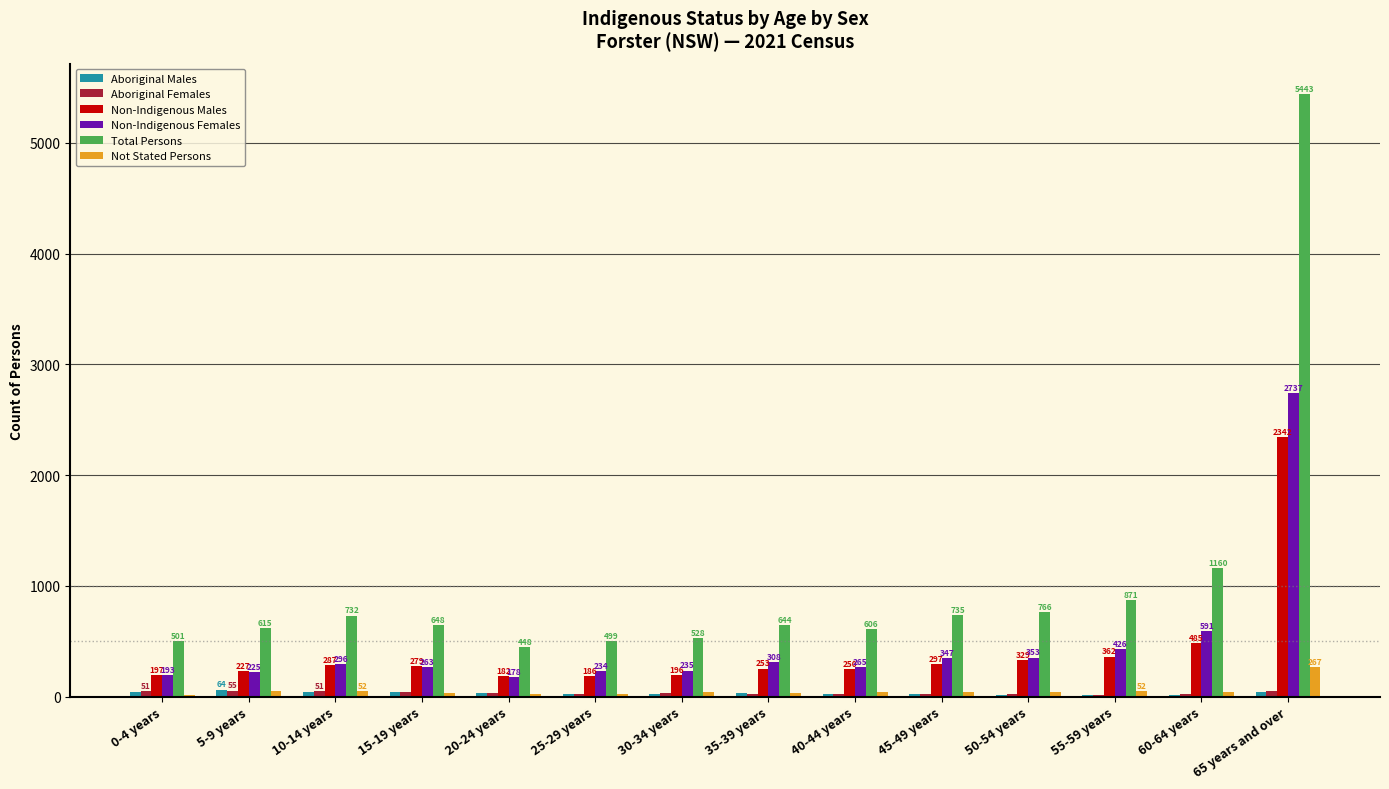

Between 15-19 years and 25-29 years, which series saw the biggest shift?

Total Persons